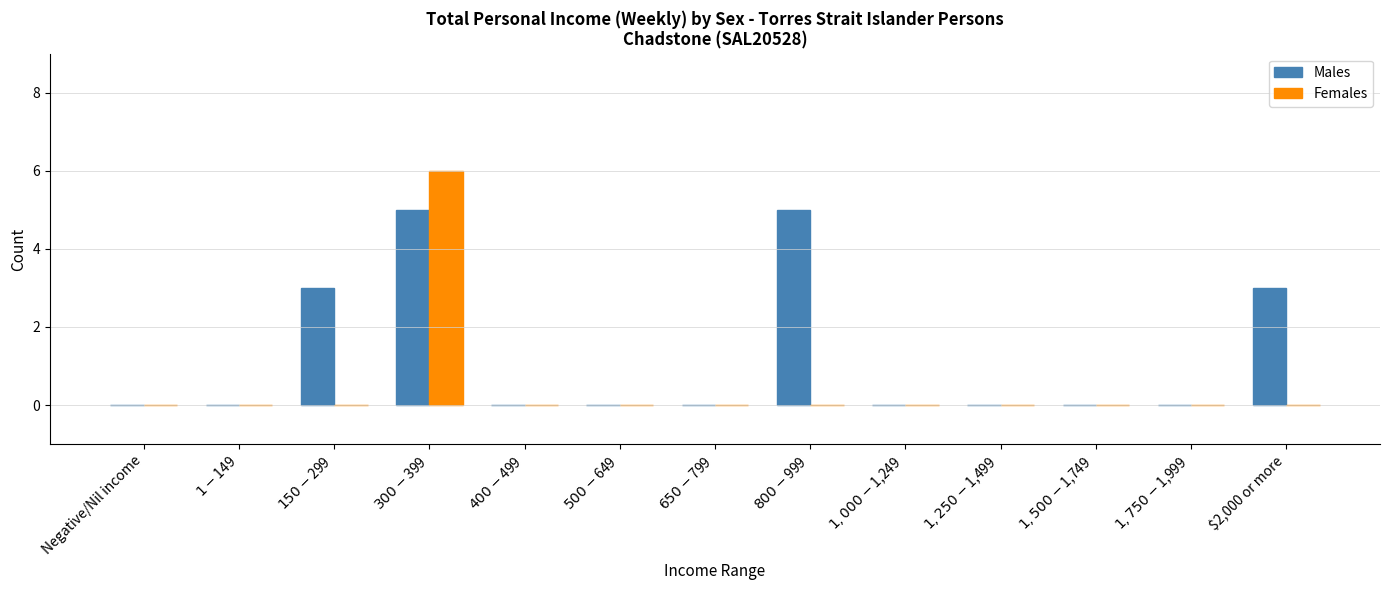

Which series has the largest total across all categories?

Males